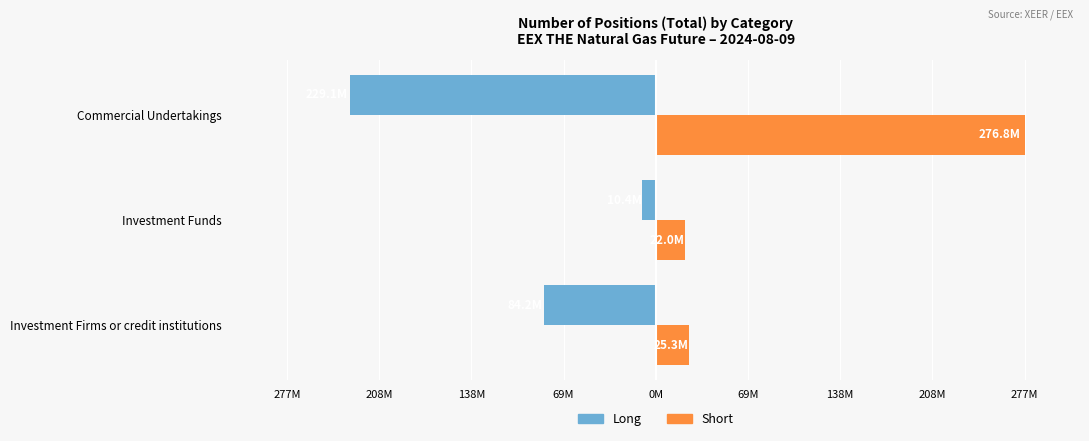

What are all the series names shown in the legend?

Long, Short